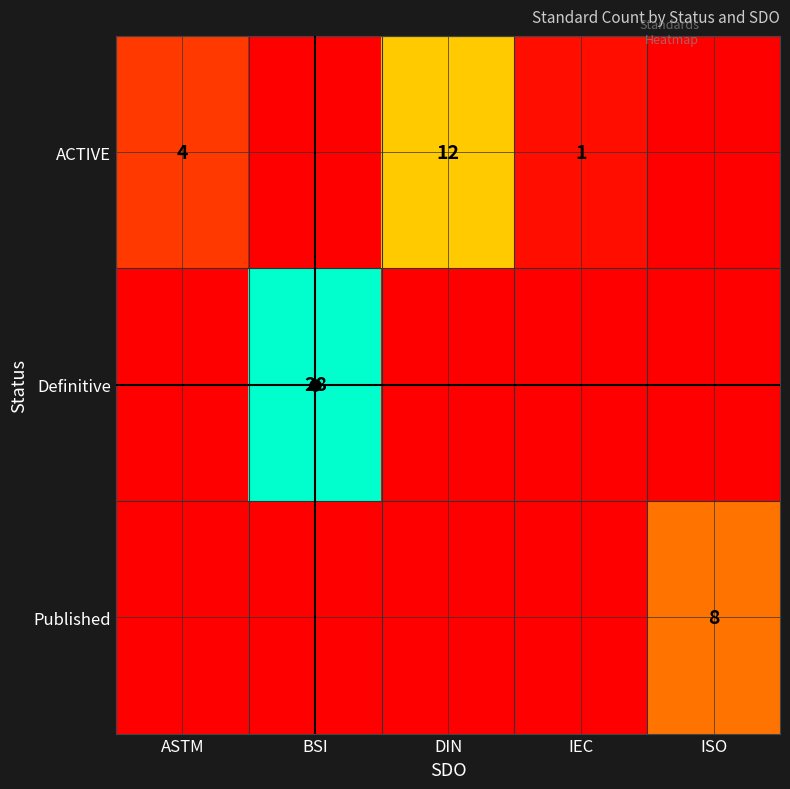

Is the value of Published at ISO greater than the value of Definitive at BSI?

No